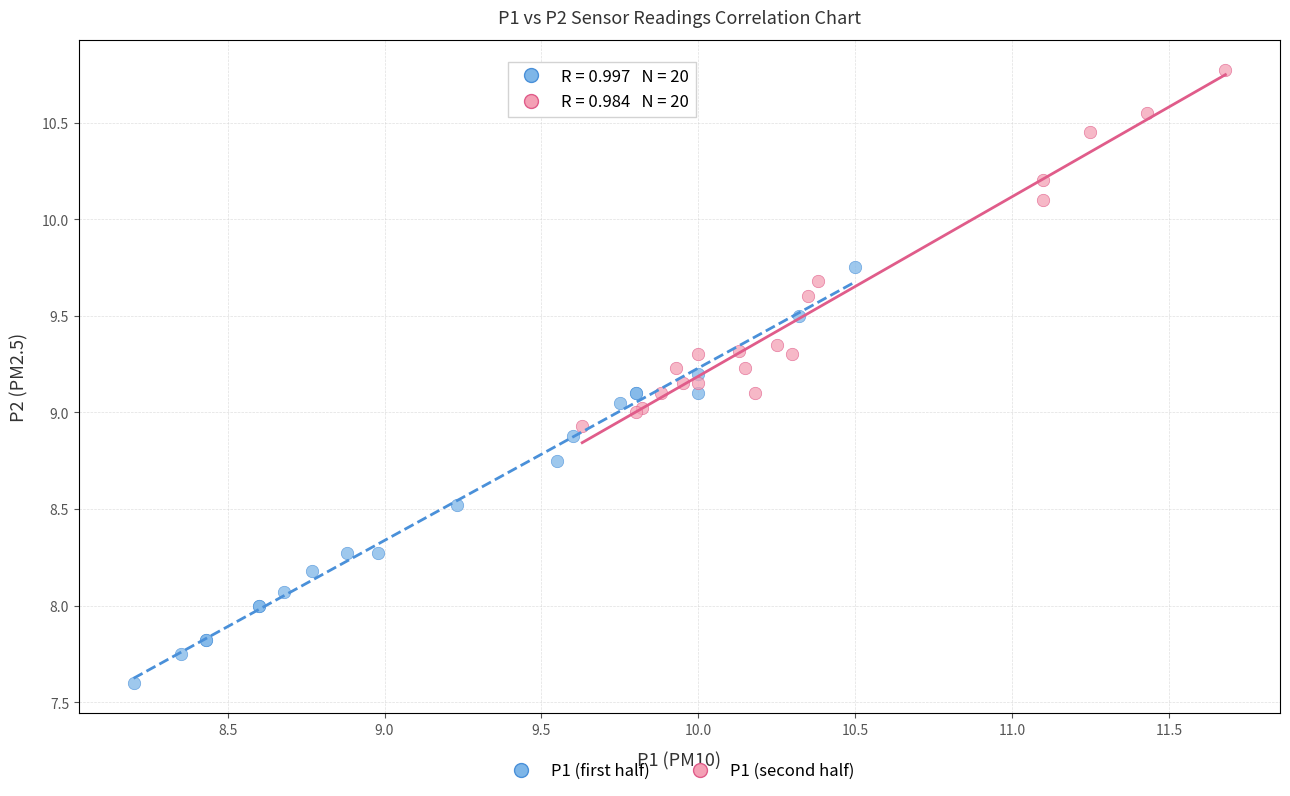

Which series contains the lowest Y value?

P1 (first half)